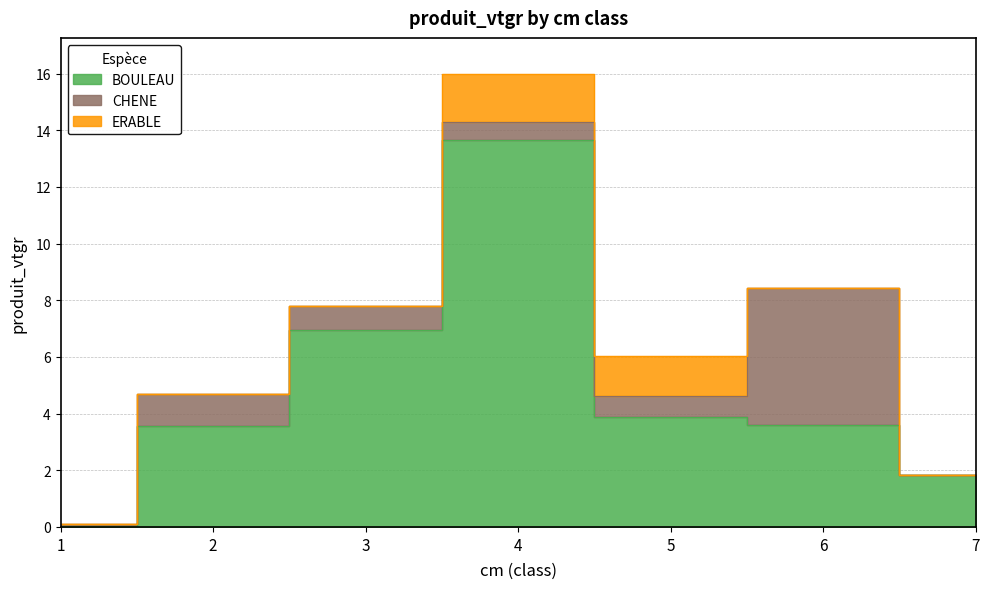

True or false: BOULEAU has more than 2 interior local peaks.

False